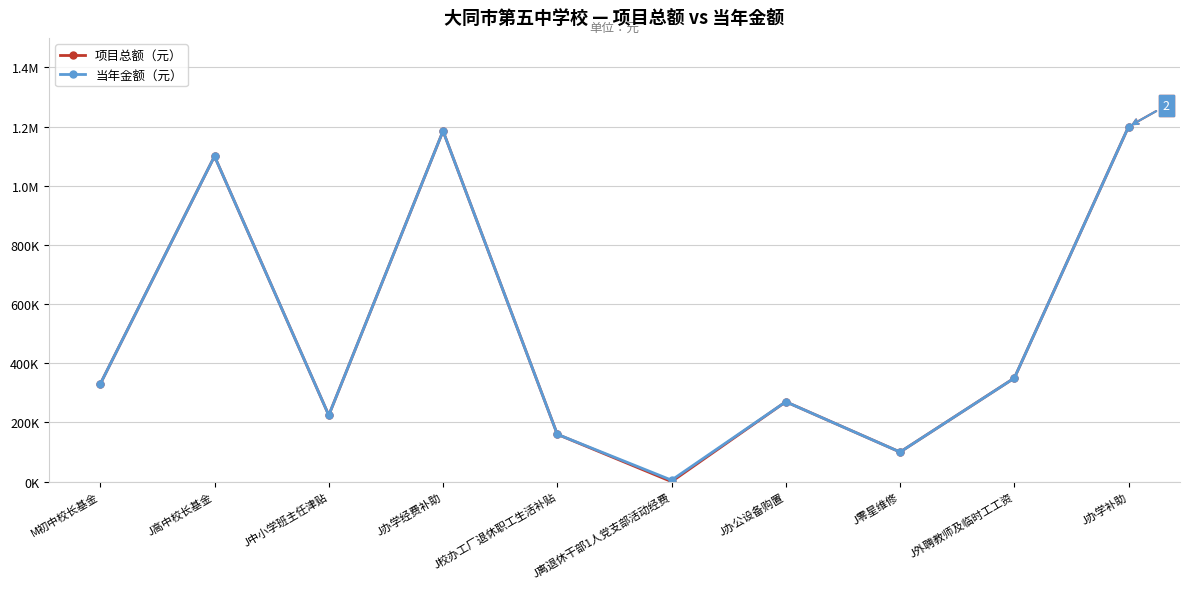

Reading right to left, what are all the values shown in this chart?

项目总额（元）: 1200000	350000	100000	270000	0	160000	1185200	224400	1100000	330000
当年金额（元）: 1200000	350000	100000	270000	5000	160000	1185200	224400	1100000	330000